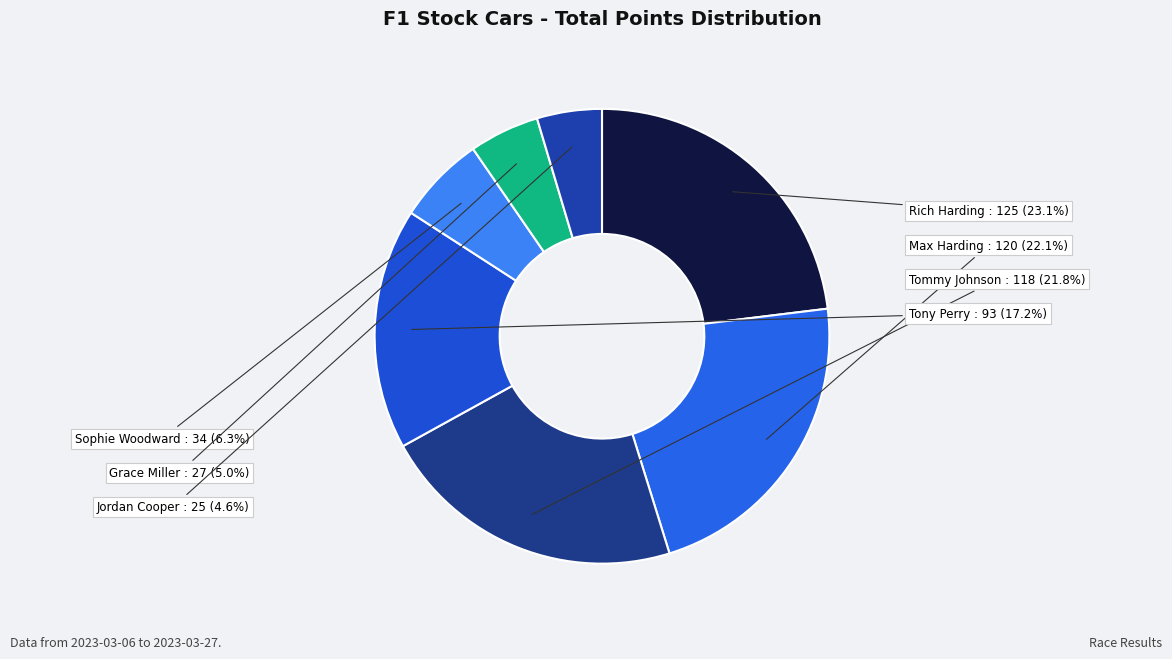

Approximately how many times larger is the value at Tony Perry compared to Tommy Johnson?

0.8